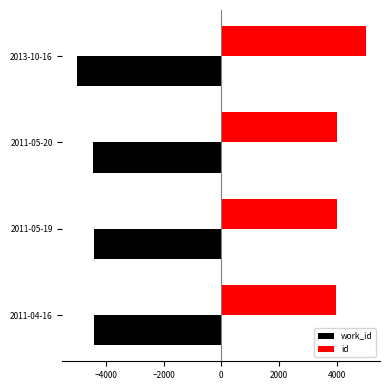

Count the number of categories in the chart.

4